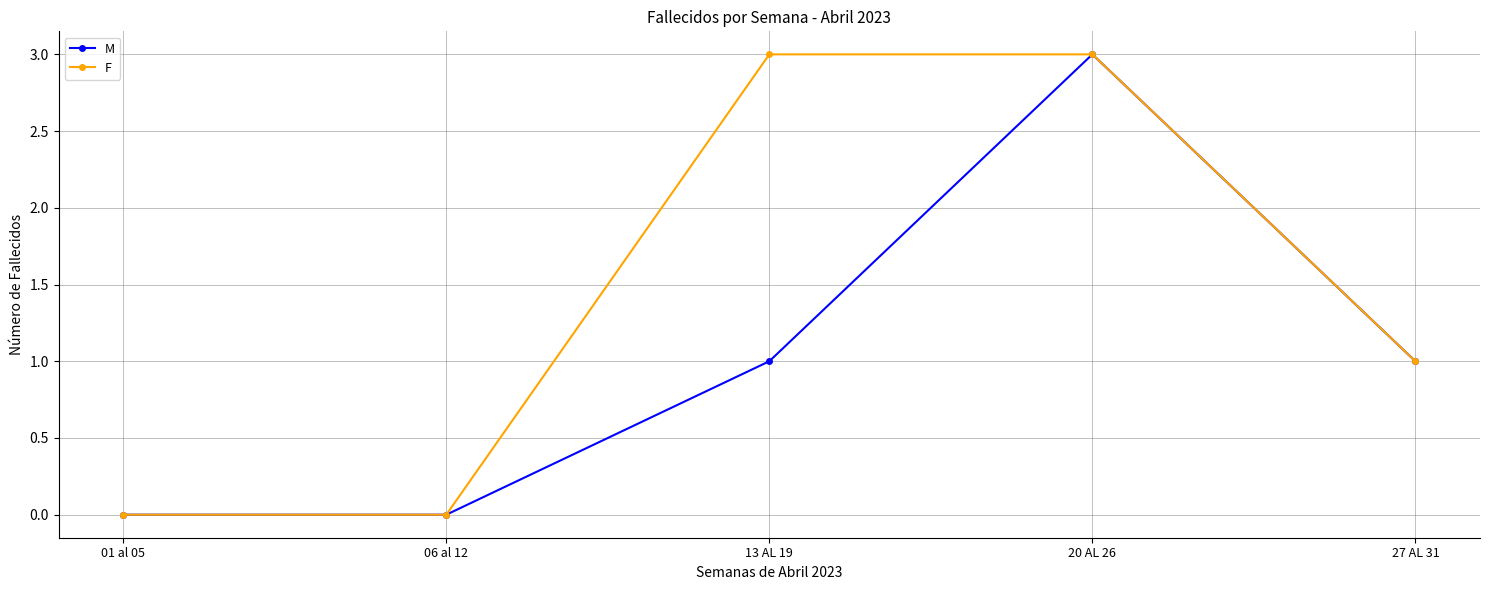

Read the F value at 27 AL 31.

1